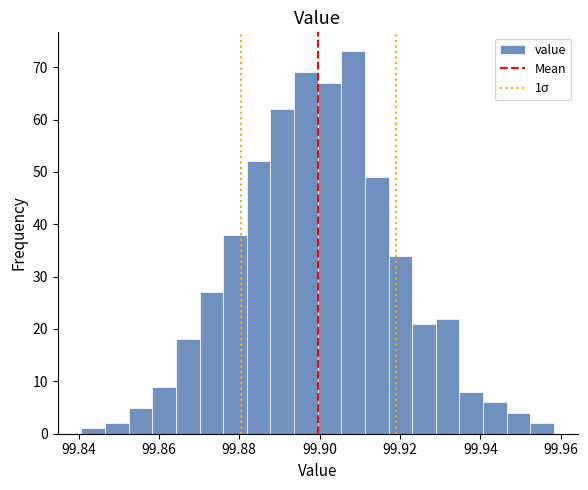

Read against the x-axis, roughly where is the centre of the tallest bar?

99.908